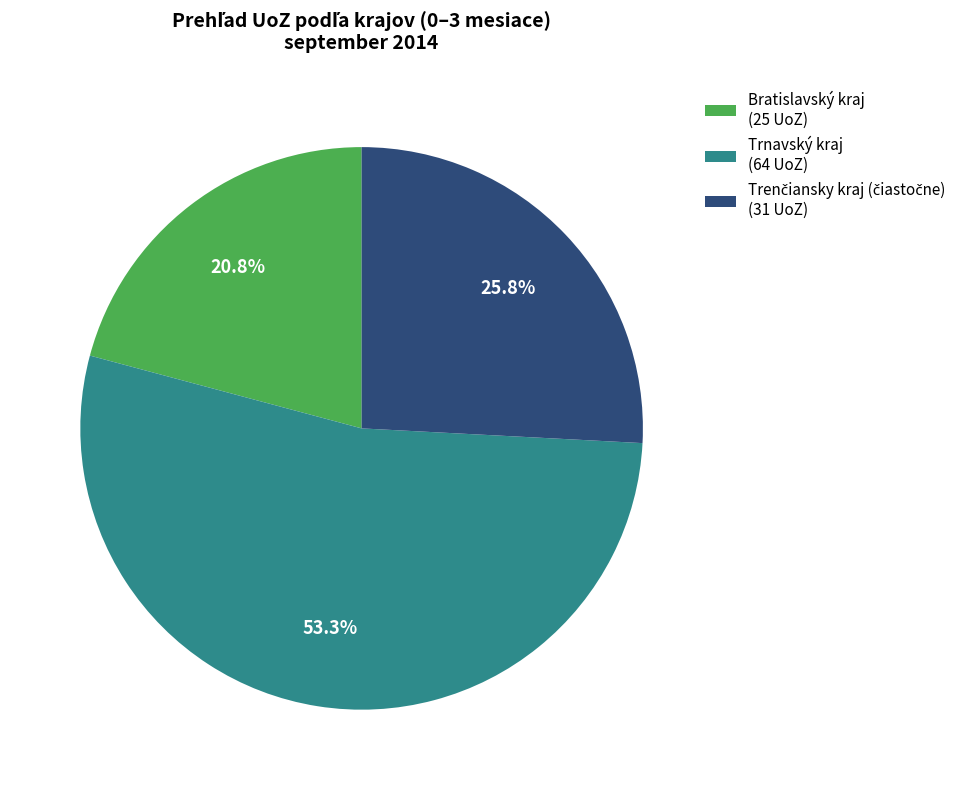

What percentage do Bratislavský kraj (25 UoZ) and Trnavský kraj (64 UoZ) together represent?

74.2%